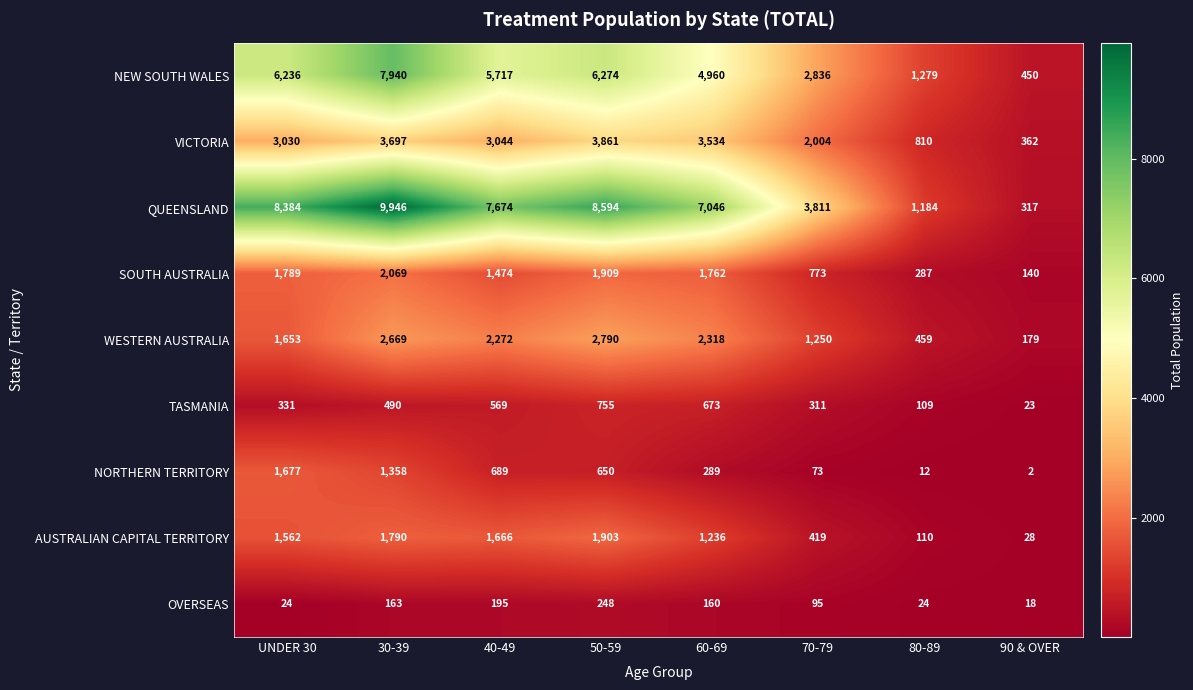

What is the total value across all series at UNDER 30?

24686